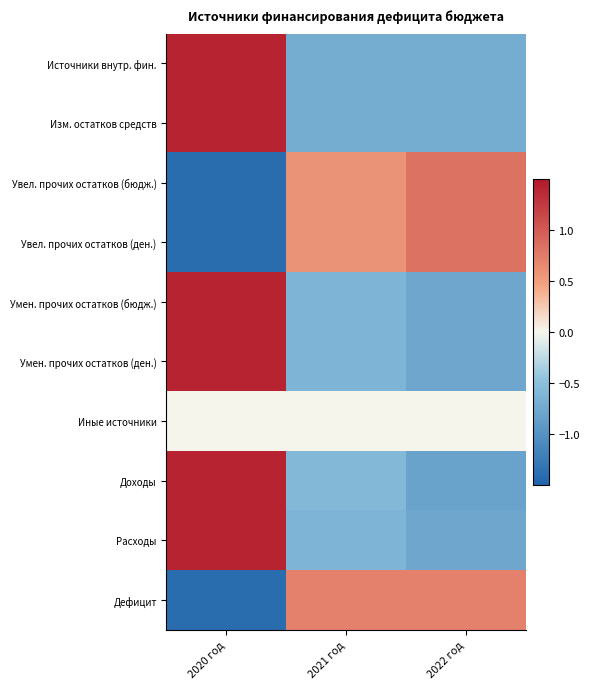

Count the number of data series in this chart.

10